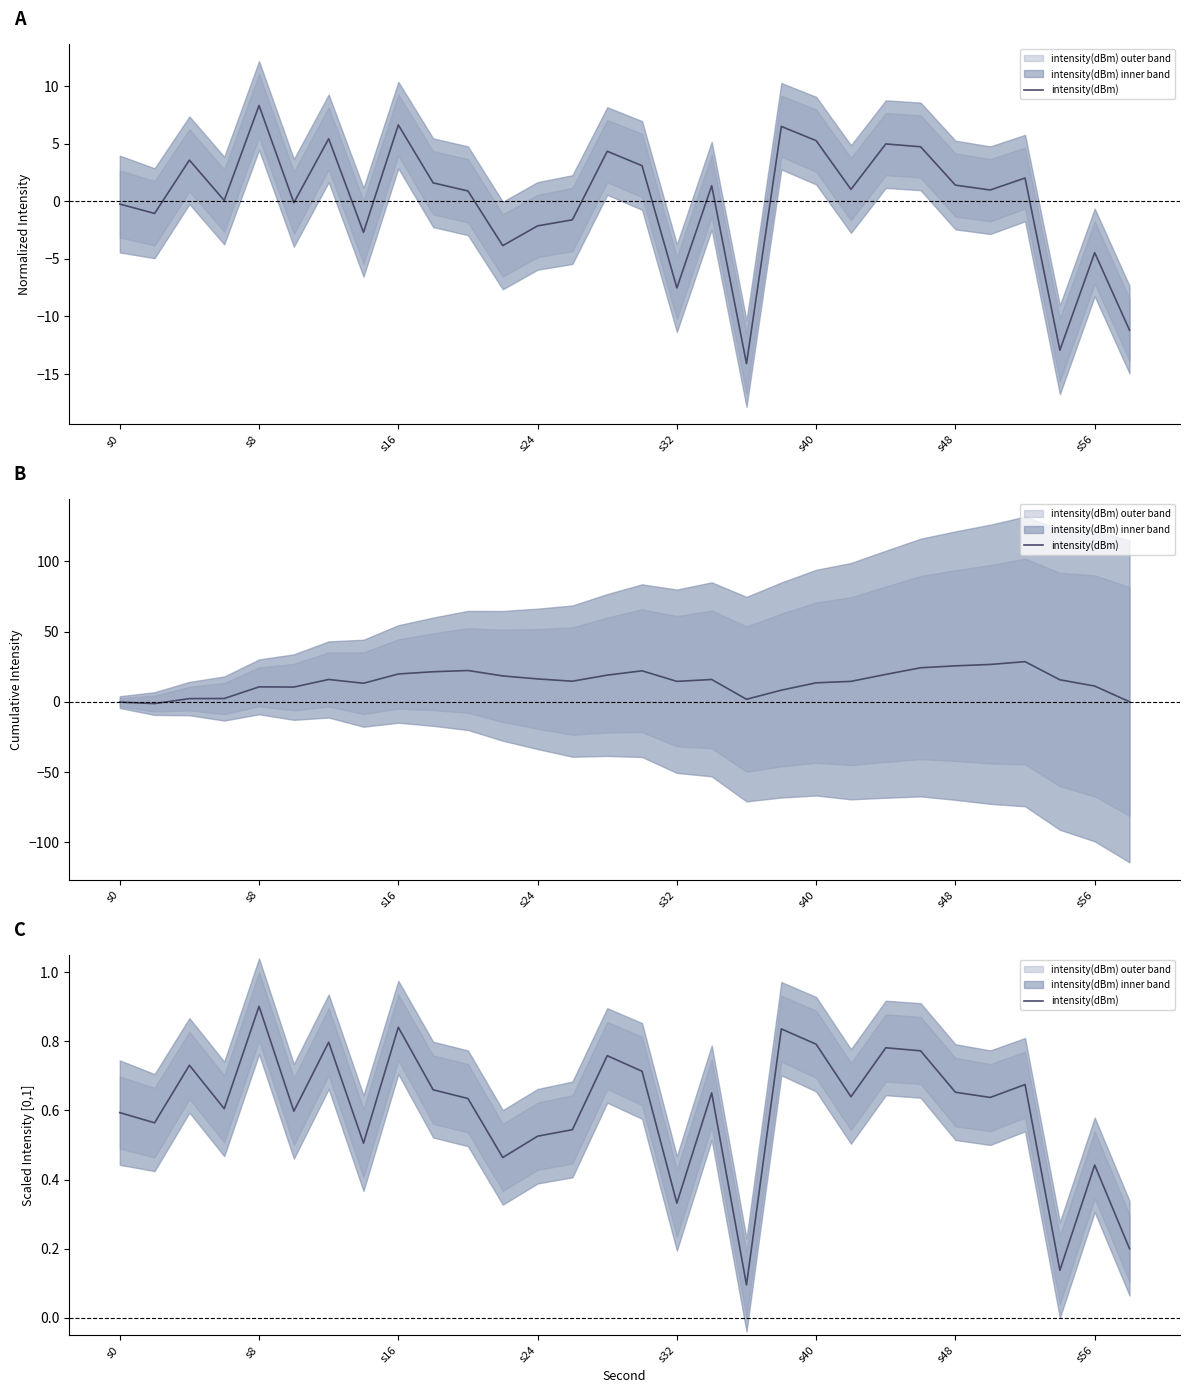

What is the average value?

0.6